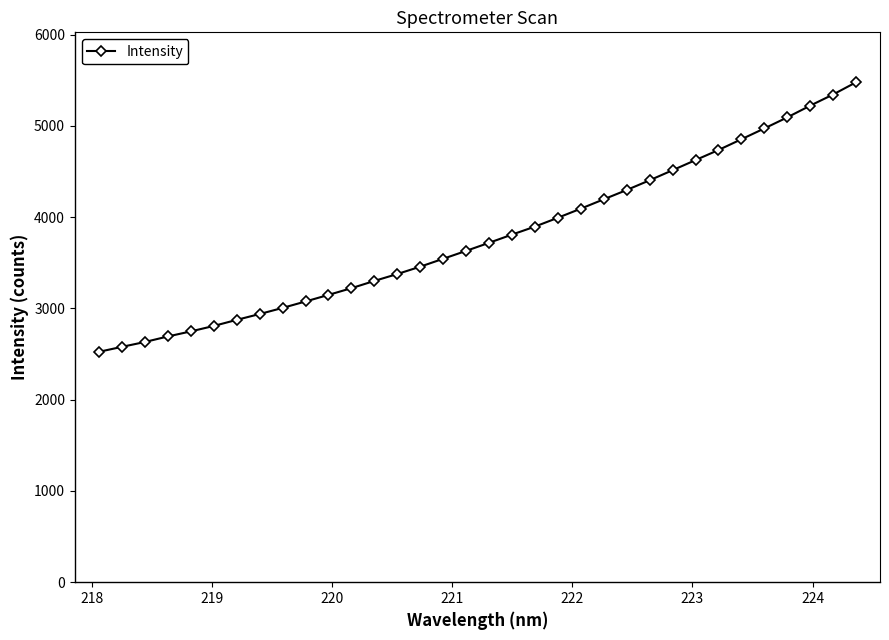

What is the average value?

3788.7